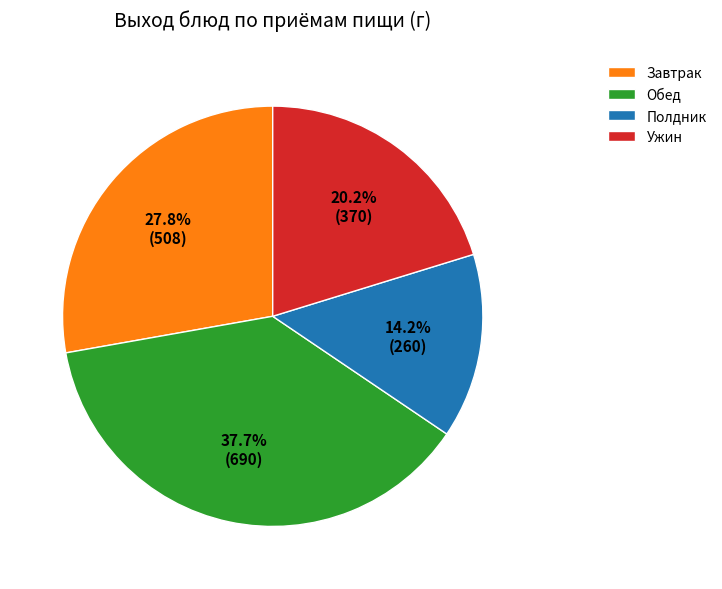

Which has a higher value, Обед or Полдник?

Обед